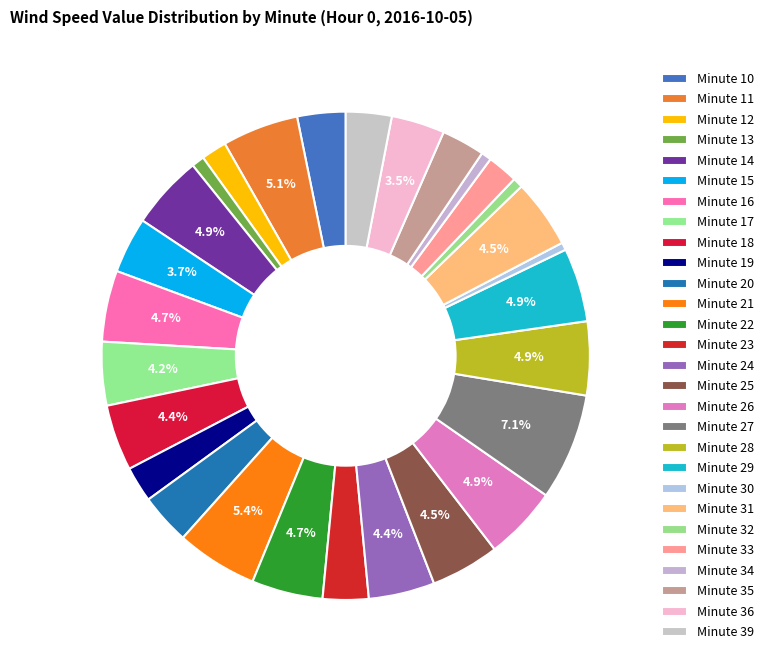

What is the change in value from Minute 20 to Minute 33?

-0.8